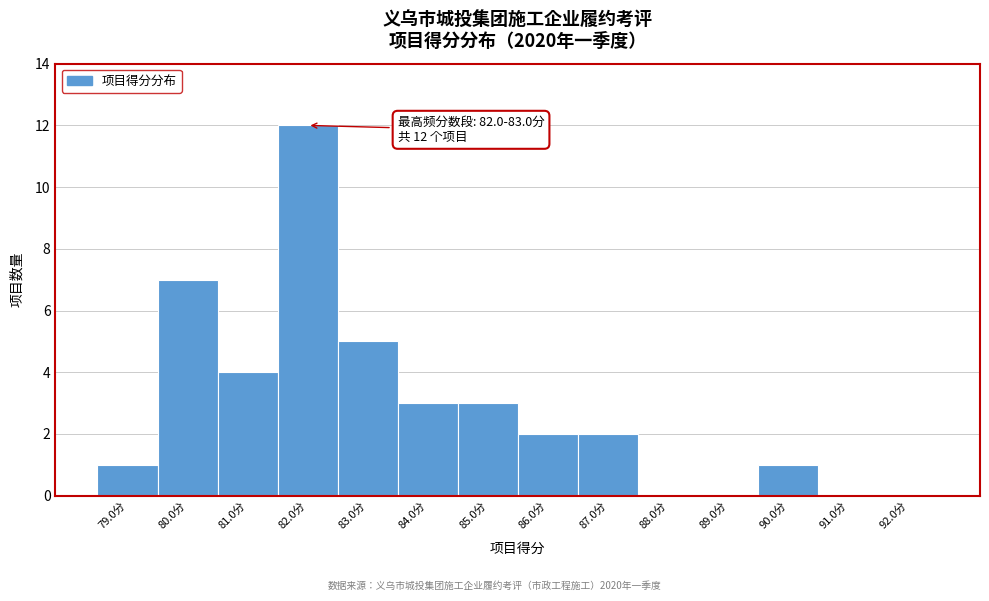

Reading right to left, what are all the values shown in this chart?

92.0分=0	91.0分=0	90.0分=1	89.0分=0	88.0分=0	87.0分=2	86.0分=2	85.0分=3	84.0分=3	83.0分=5	82.0分=12	81.0分=4	80.0分=7	79.0分=1